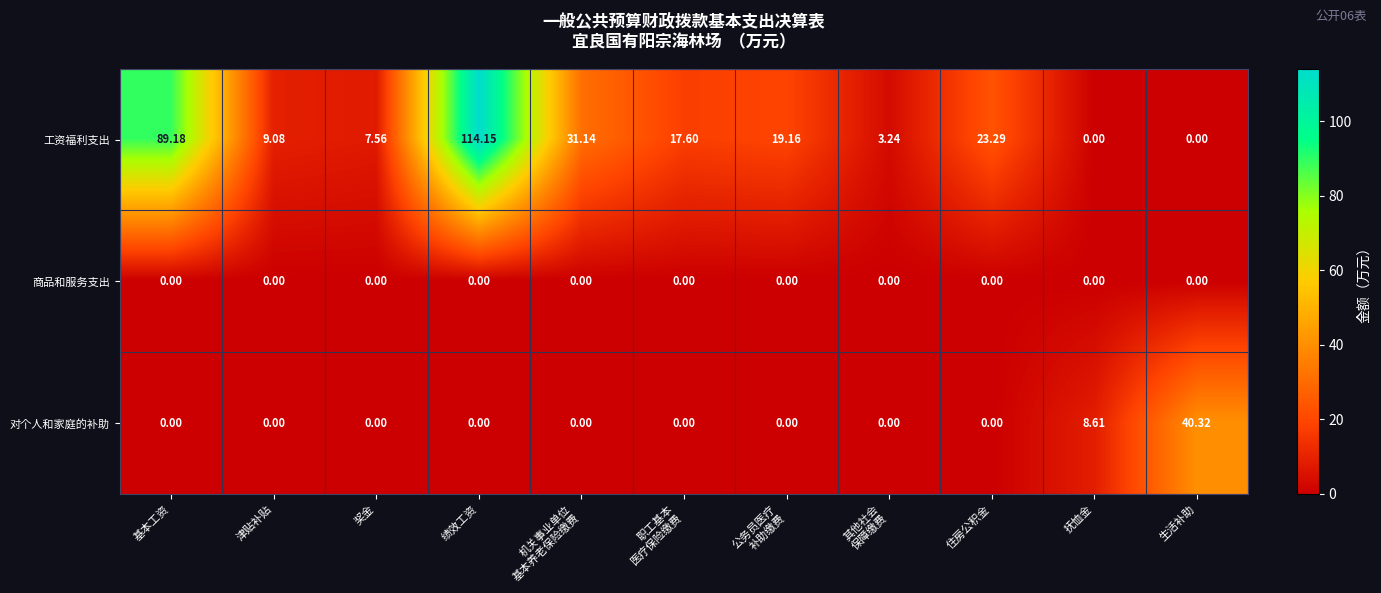

Where does the 工资福利支出 series first go above 17?

基本工资